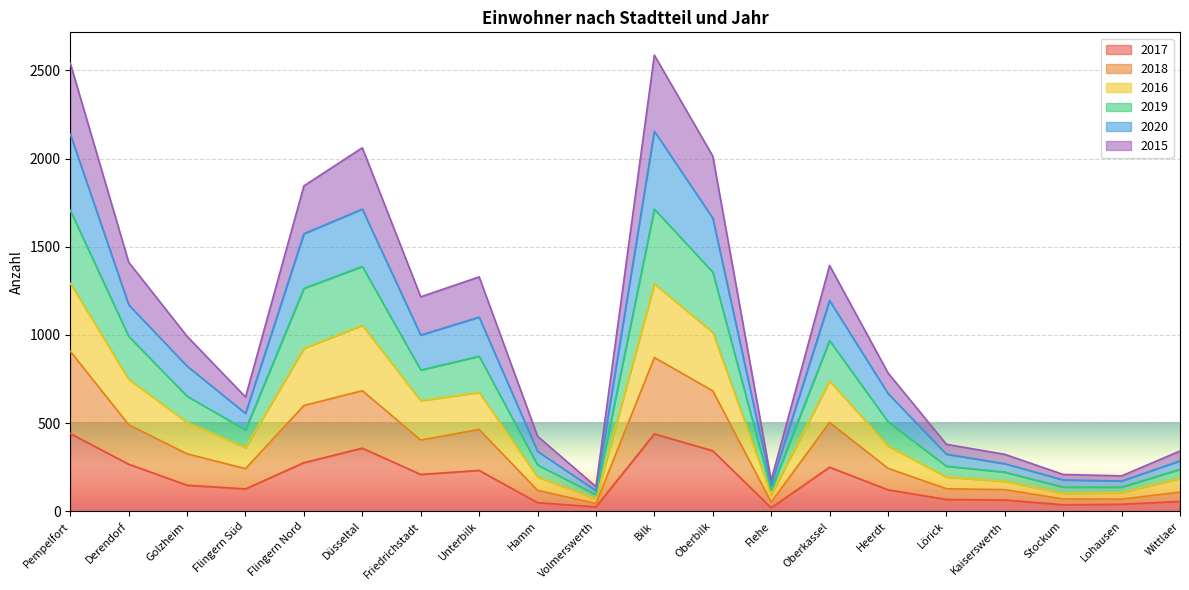

List the labels in order of 2018 value, largest first.

Pempelfort, Bilk, Düsseltal, Oberbilk, Flingern Nord, Oberkassel, Derendorf, Unterbilk, Friedrichstadt, Golzheim, Heerdt, Flingern Süd, Lörick, Kaiserswerth, Hamm, Wittlaer, Stockum, Lohausen, Flehe, Volmerswerth